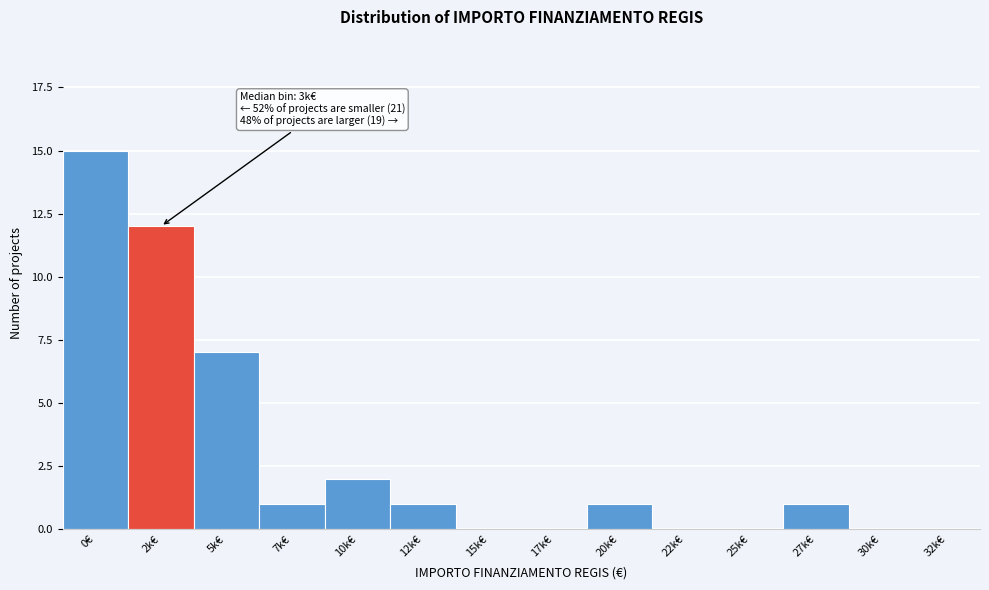

Reading left to right, what are all the values shown in this chart?

0€=15	2k€=12	5k€=7	7k€=1	10k€=2	12k€=1	15k€=0	17k€=0	20k€=1	22k€=0	25k€=0	27k€=1	30k€=0	32k€=0